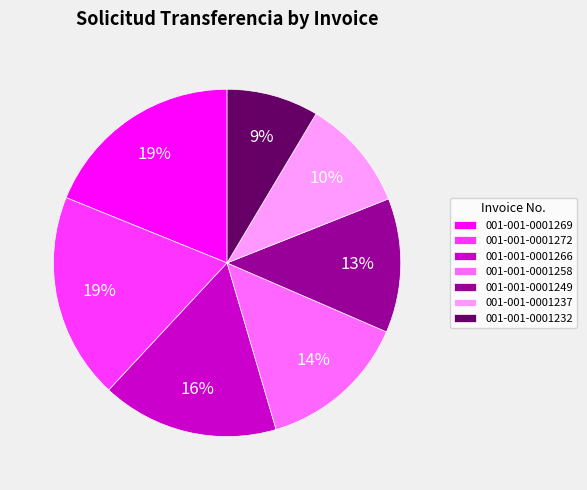

Is it true that 001-001-0001258 is 29% of the pie?

False